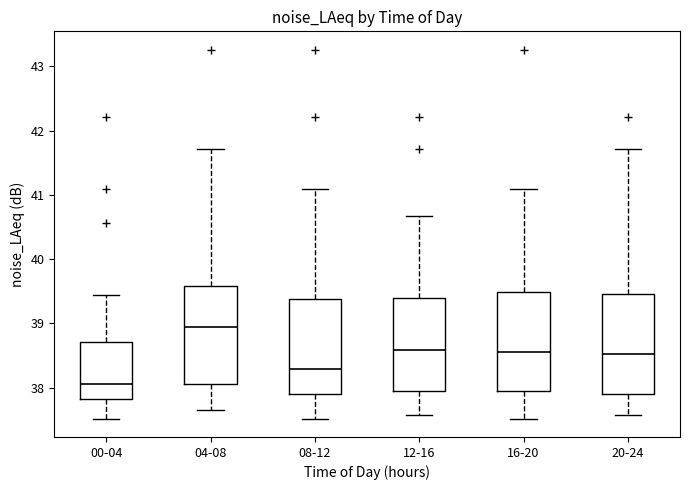

Where does the upper whisker of the box for 04-08 end on the y-axis? The values are not printed on the chart, so give them approximately, as read against the axis.

41.7